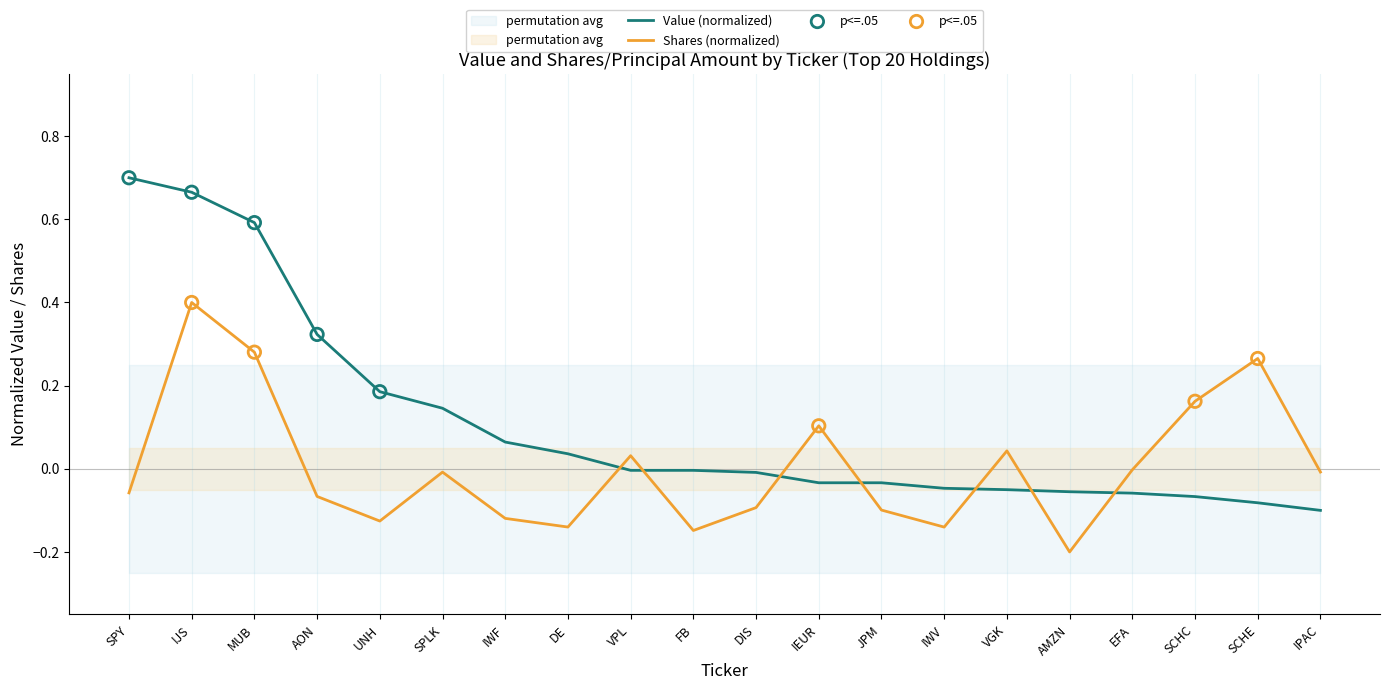

Which series contains the lowest Y value?

Shares or principal amount